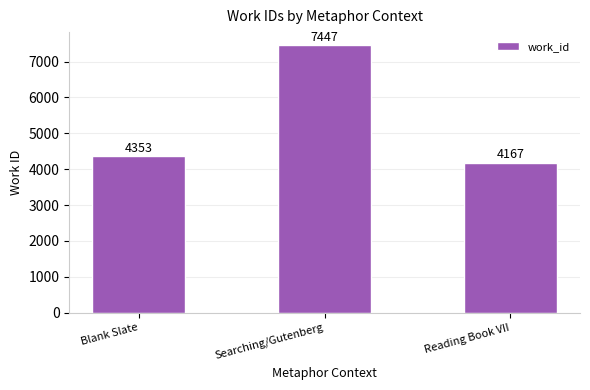

Does the chart contain stacked bars?

No